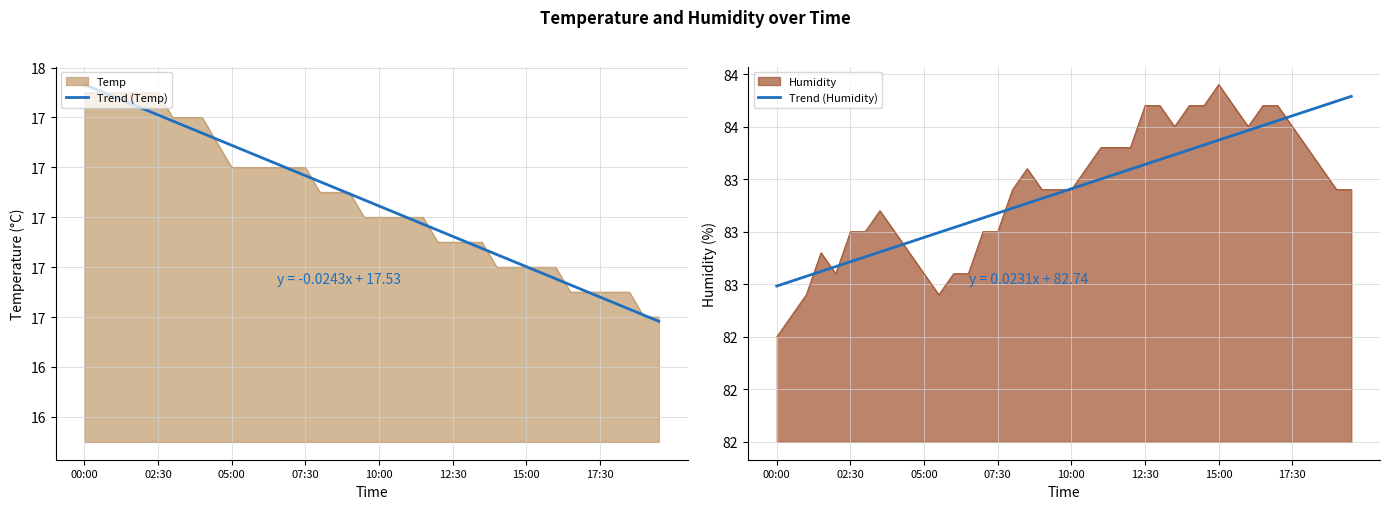

How many distinct data groups are displayed?

2